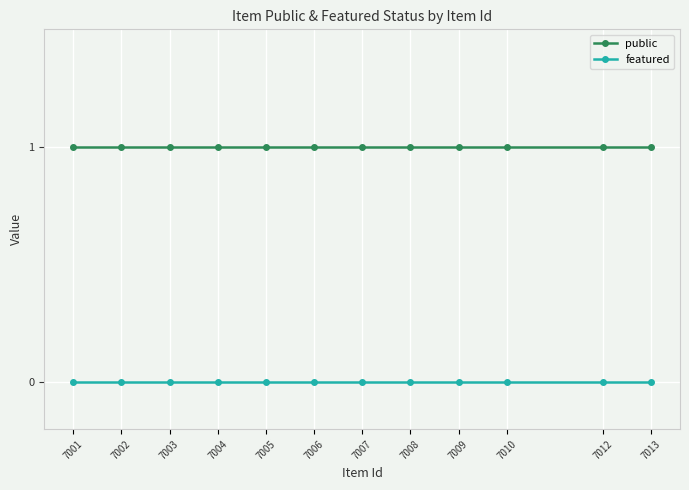

Is the value of public at 7002 greater than the value of featured at 7001?

Yes